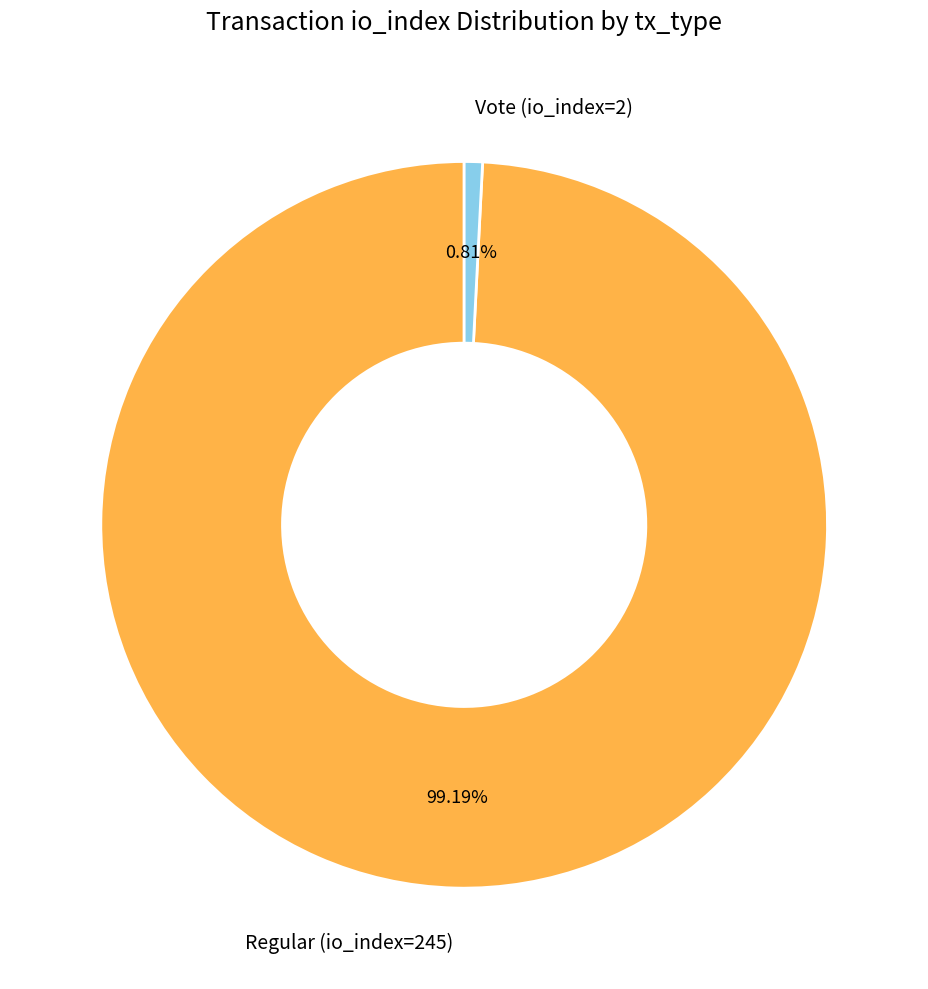

To the nearest percent, what is the difference between the Regular (io_index=245) and Vote (io_index=2) slice percentages?

98%